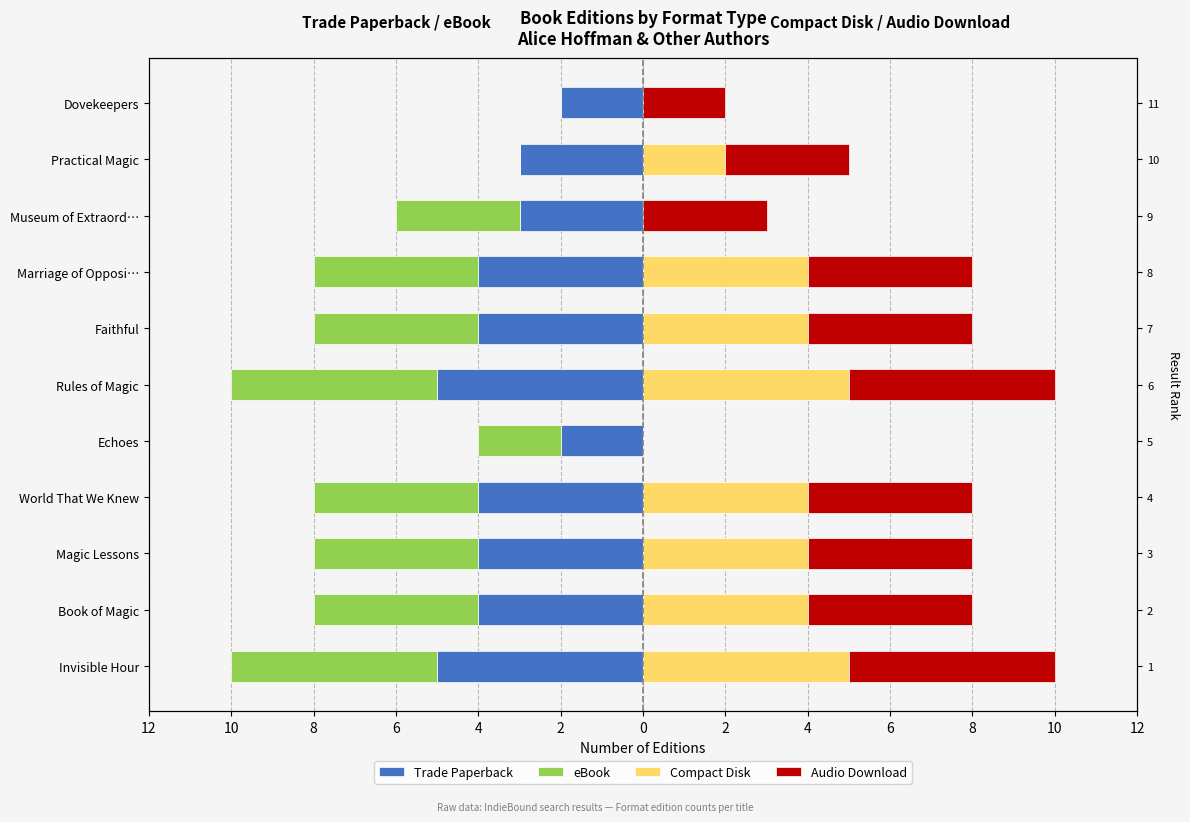

Which series changed the most between Magic Lessons and Museum of Extraord…?

Compact Disk